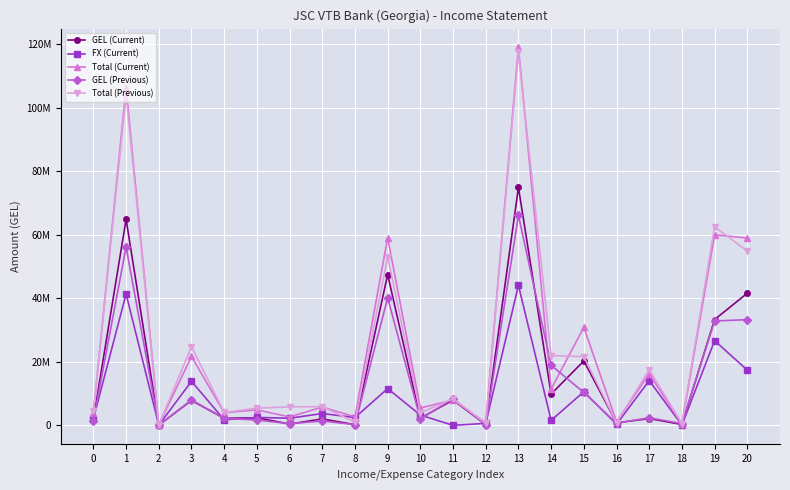

True or false: FX (Current) and GEL (Current) cross at least once.

True